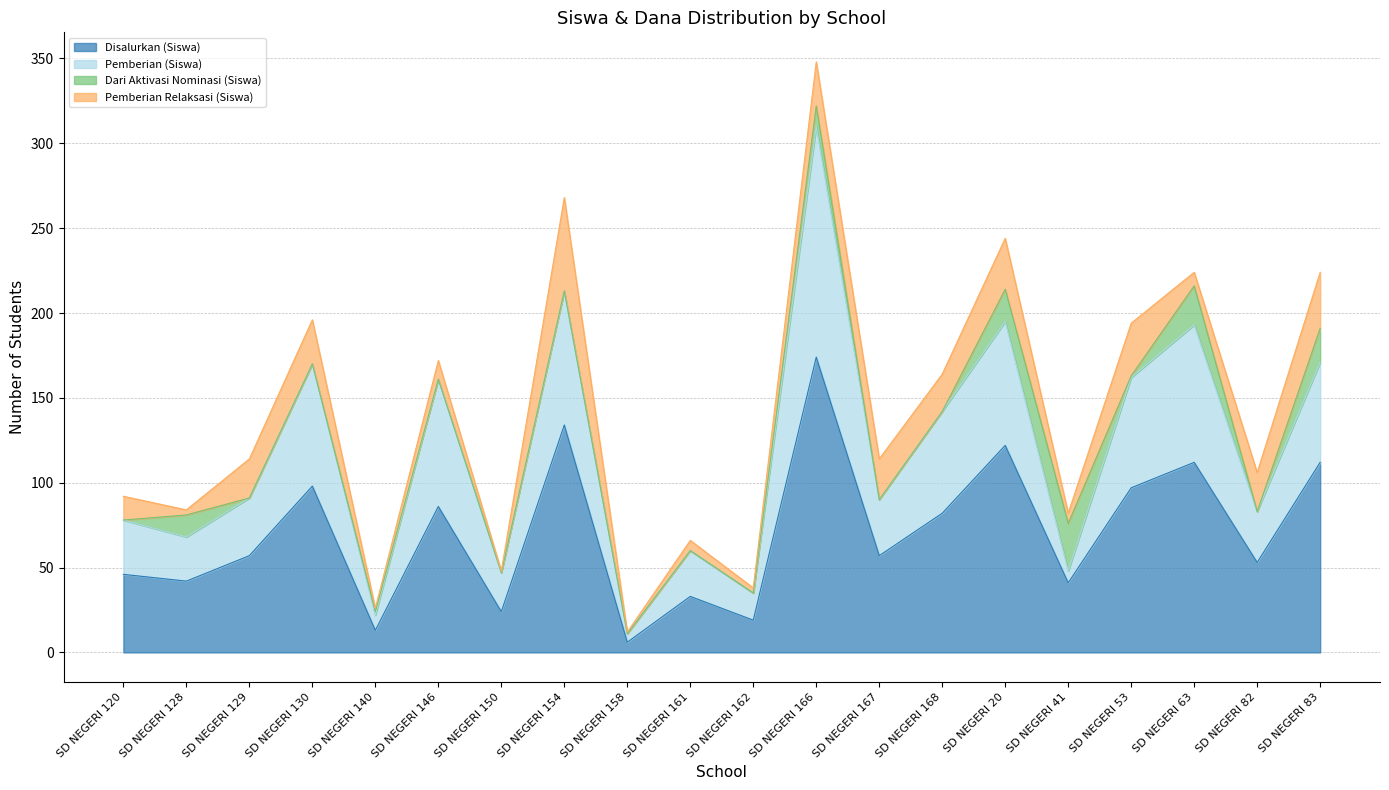

True or false: Pemberian (Siswa) and Disalurkan (Siswa) cross at least once.

False